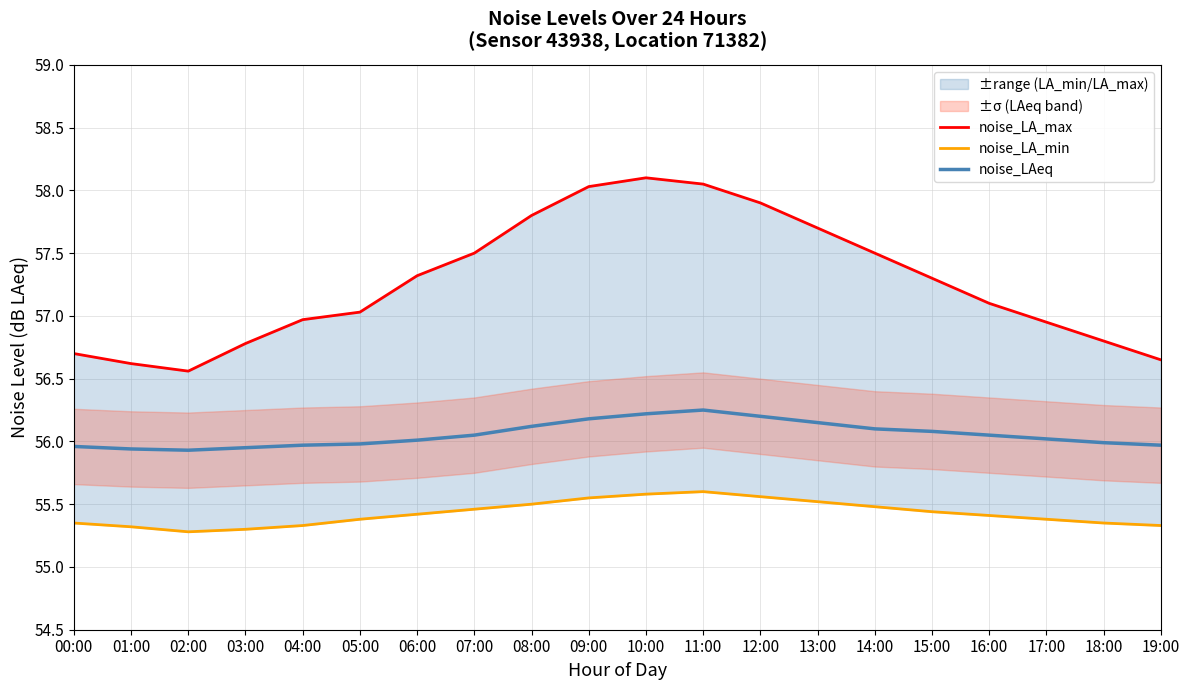

Which has a higher value, 06:00 or 18:00?

06:00